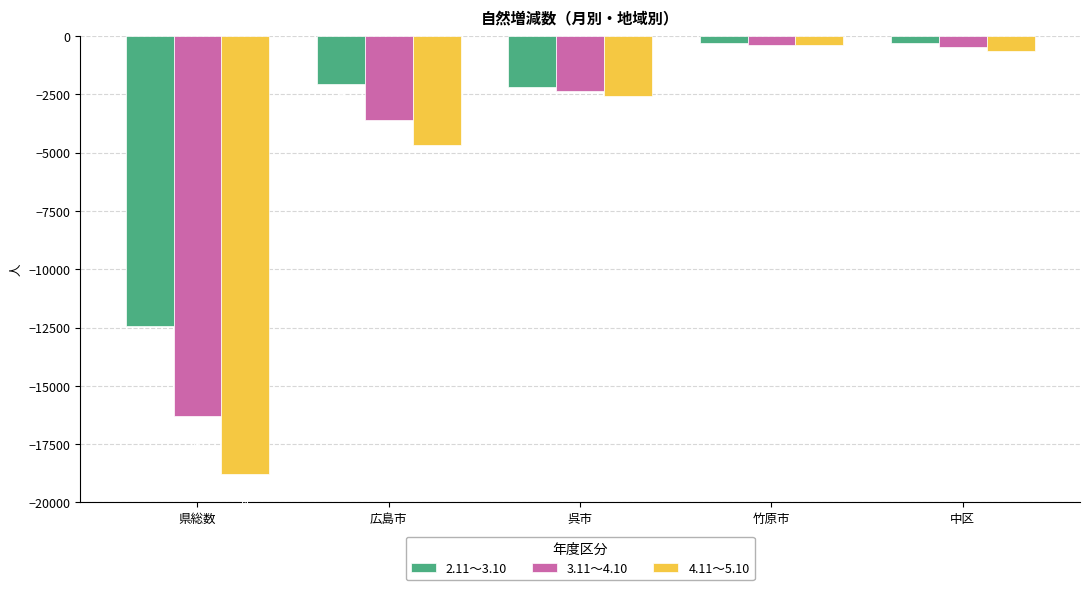

Which series has the largest total across all categories?

2.11～3.10